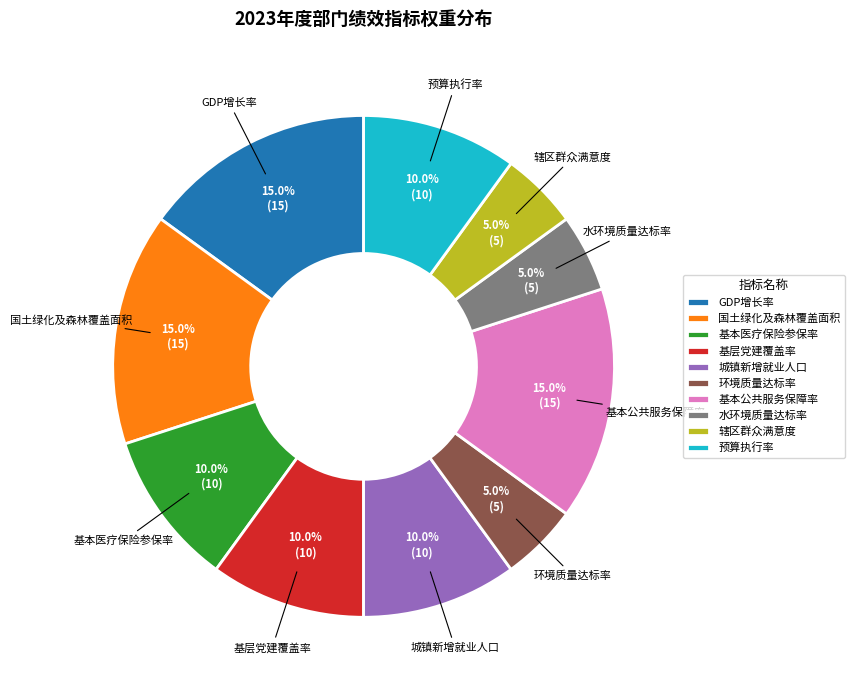

True or false: 国土绿化及森林覆盖面积 accounts for 26% of the total.

False